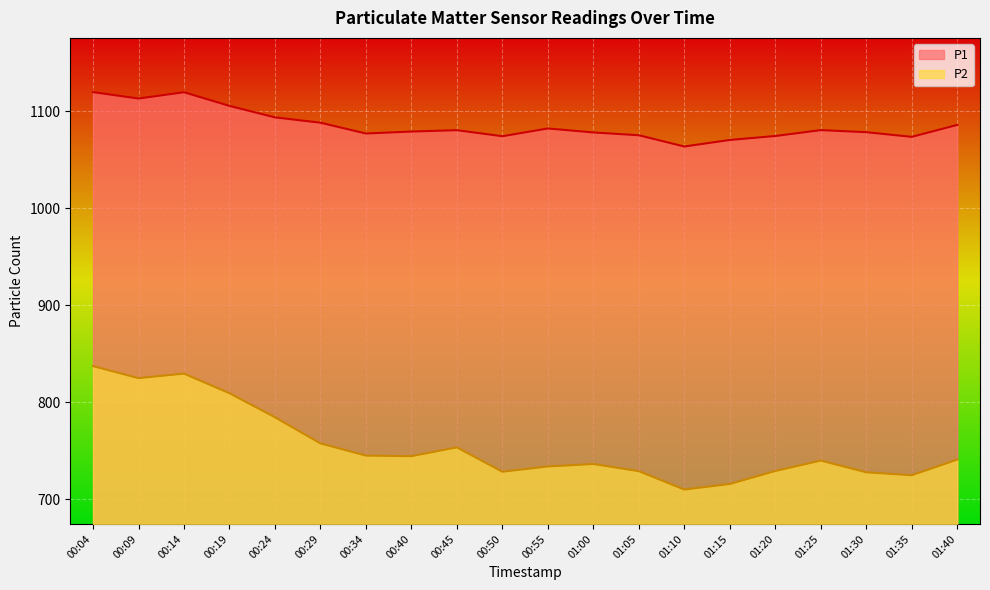

What is the difference between the maximum and minimum values in the P2 series?

127.4